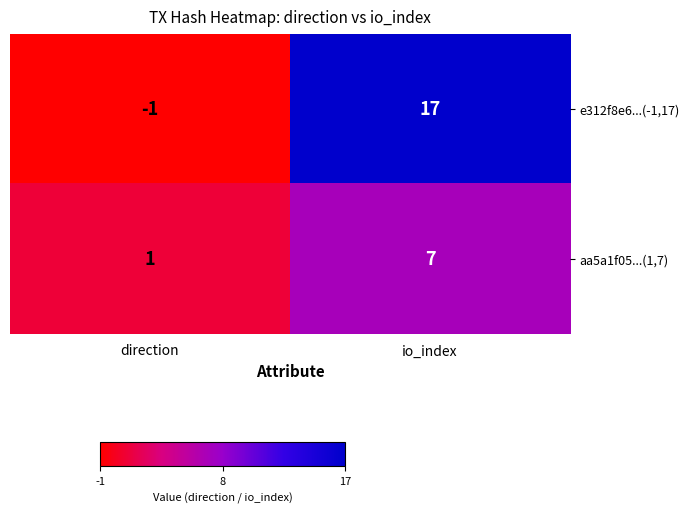

Rank the series at io_index from highest to lowest value.

e312f8e6...(-1,17), aa5a1f05...(1,7)